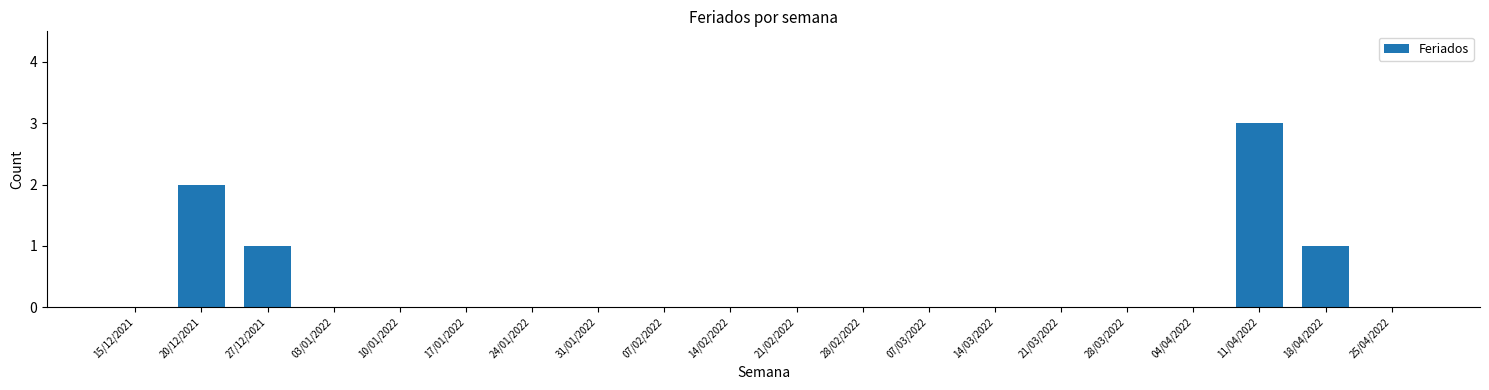

Reading left to right, extract all data points from this chart.

15/12/2021=0	20/12/2021=2	27/12/2021=1	03/01/2022=0	10/01/2022=0	17/01/2022=0	24/01/2022=0	31/01/2022=0	07/02/2022=0	14/02/2022=0	21/02/2022=0	28/02/2022=0	07/03/2022=0	14/03/2022=0	21/03/2022=0	28/03/2022=0	04/04/2022=0	11/04/2022=3	18/04/2022=1	25/04/2022=0